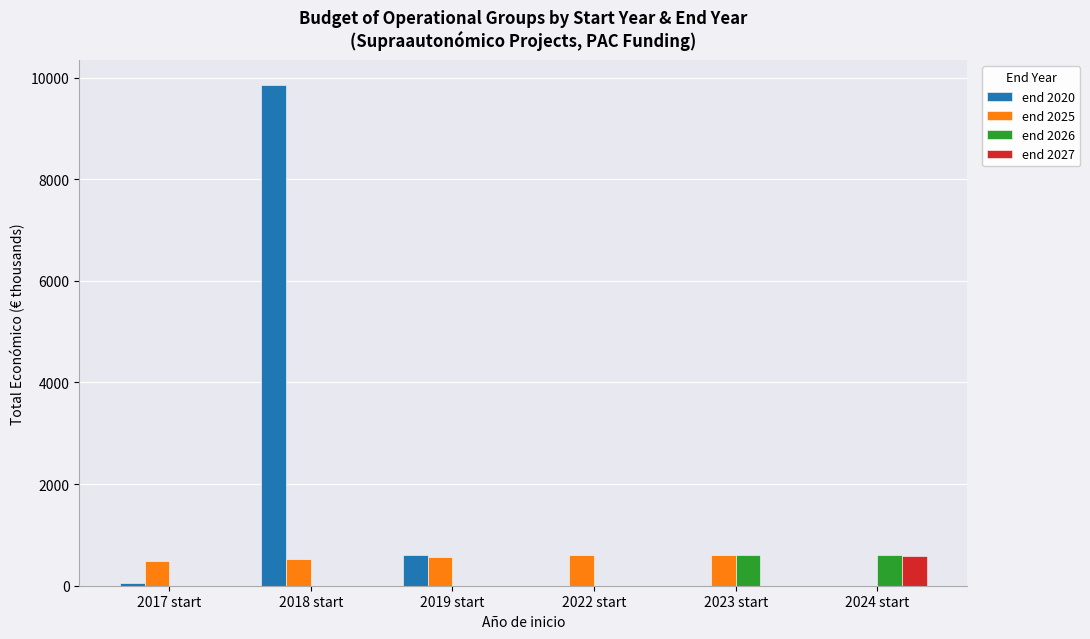

The value of end 2026 at 2018 start is -354.2. True or false?

False